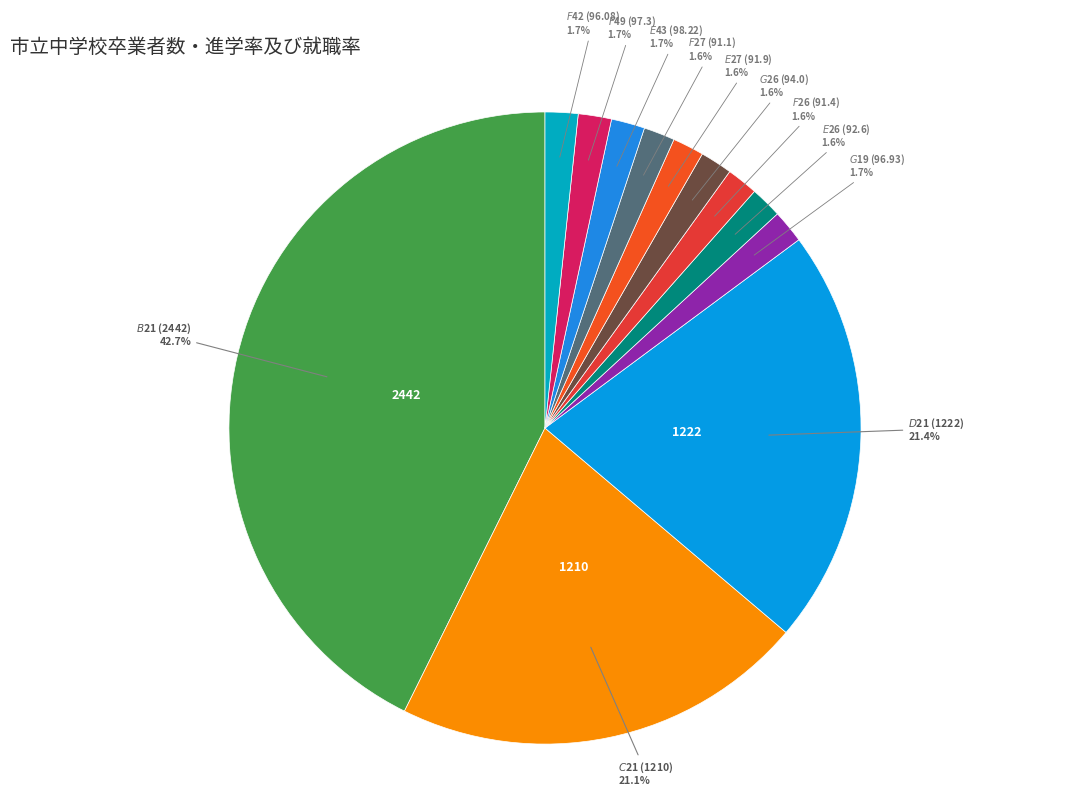

How many slices are in this pie chart?

12